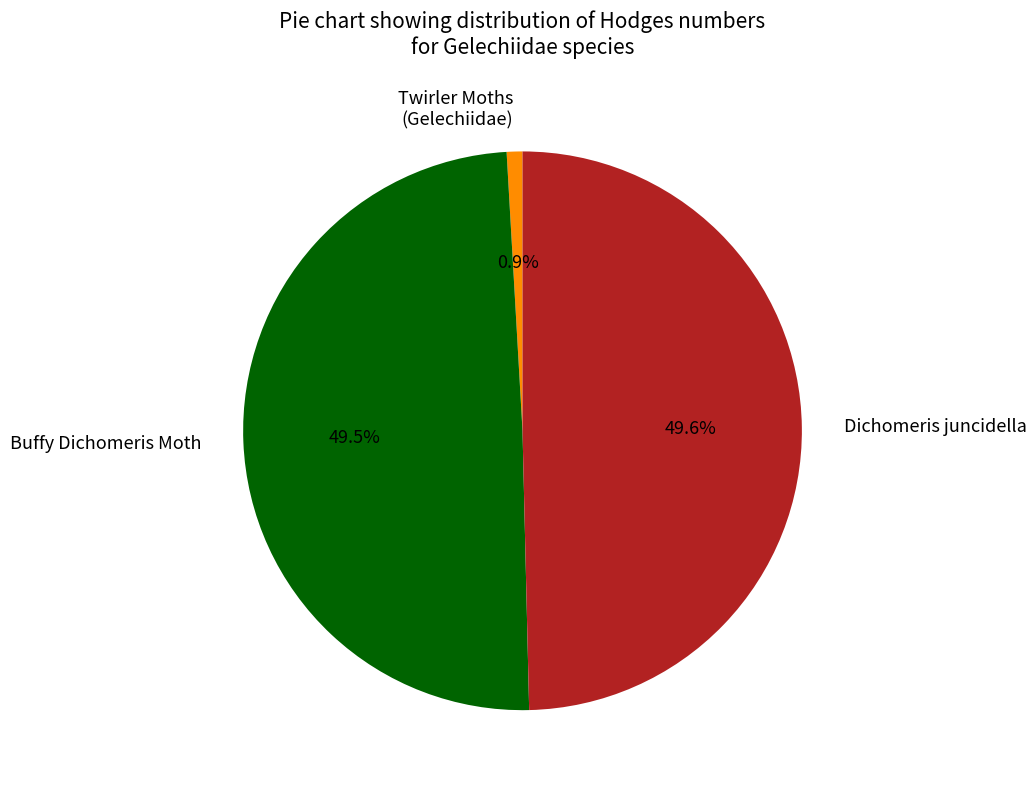

Combined, do Dichomeris juncidella and Buffy Dichomeris Moth account for over 50%?

Yes